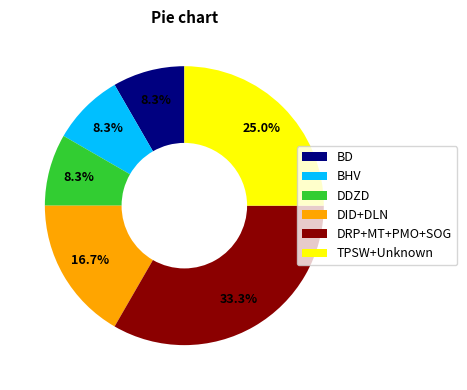

Is it true that DDZD is 8% of the pie?

True